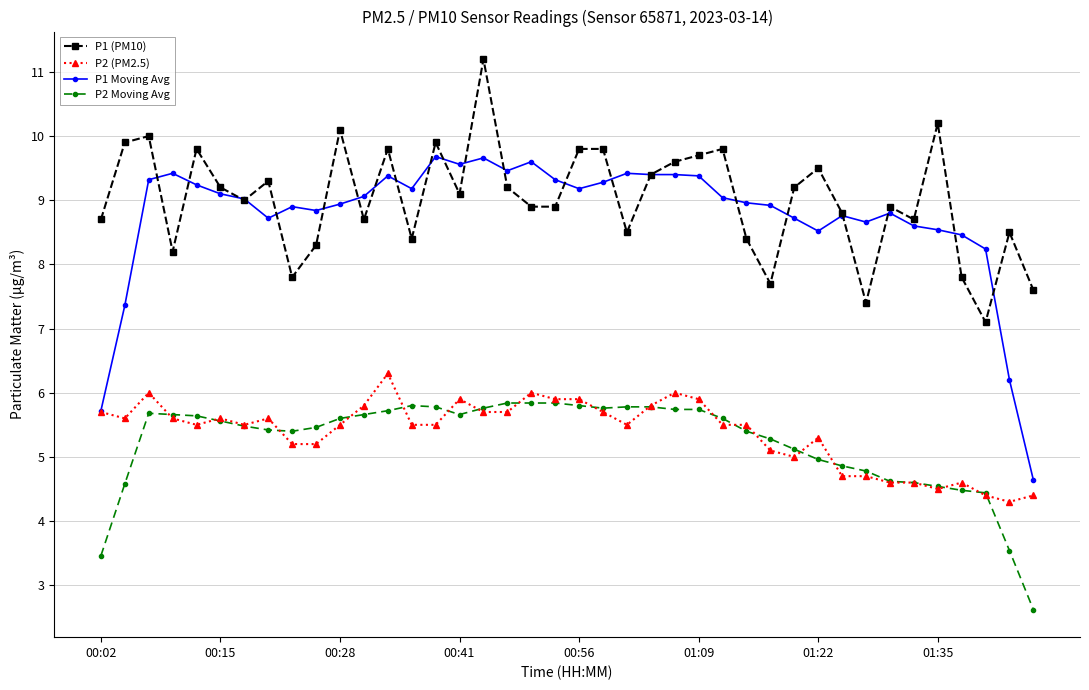

What is the maximum value for P2 Moving Avg?

5.8